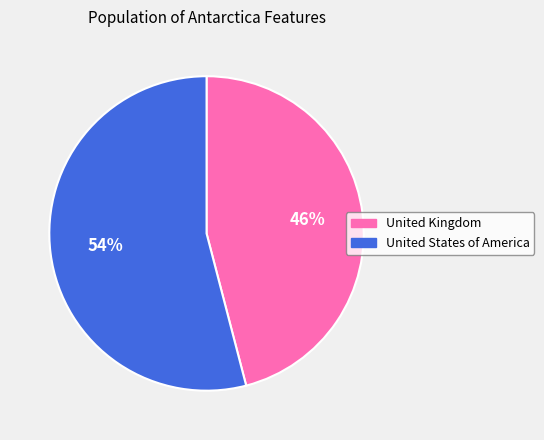

Combined, do United Kingdom and United States of America account for over 50%?

Yes